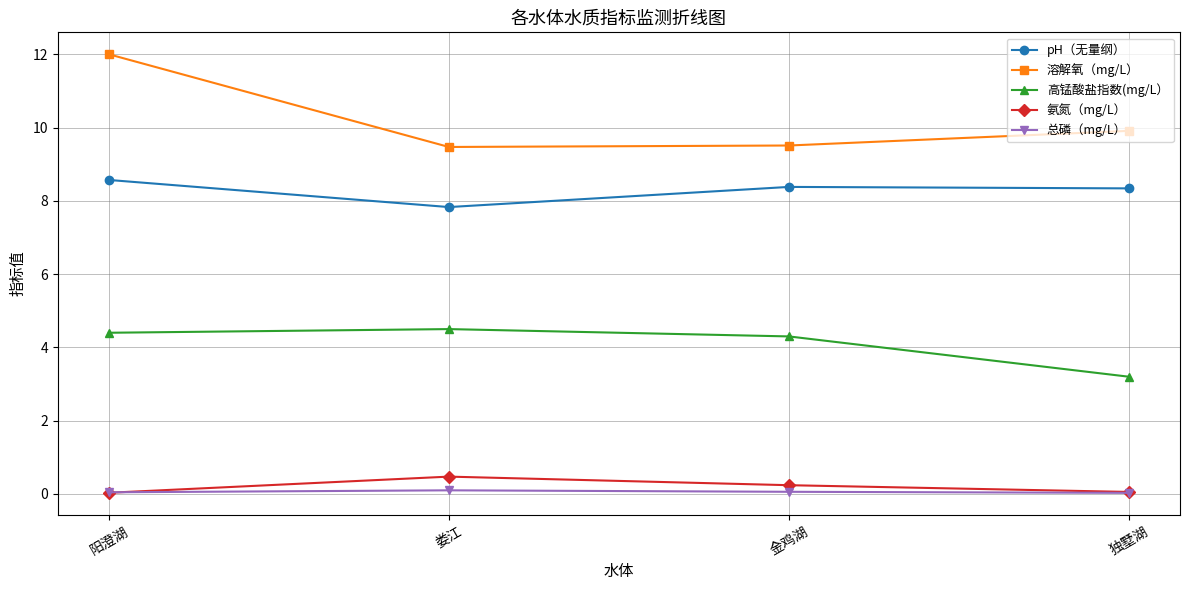

What is the difference between the maximum and second lowest values in the 氨氮（mg/L） series?

0.4